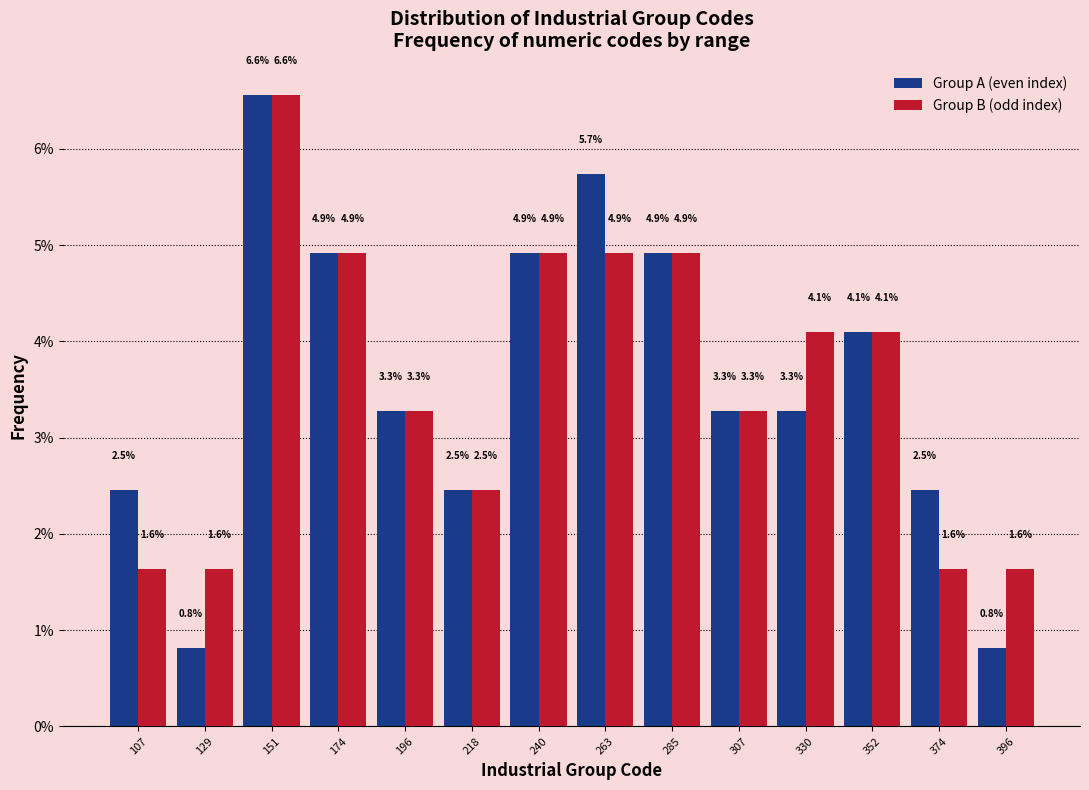

In the Group B (odd index) series, which range on the x-axis has the tallest bar?

140 to 165